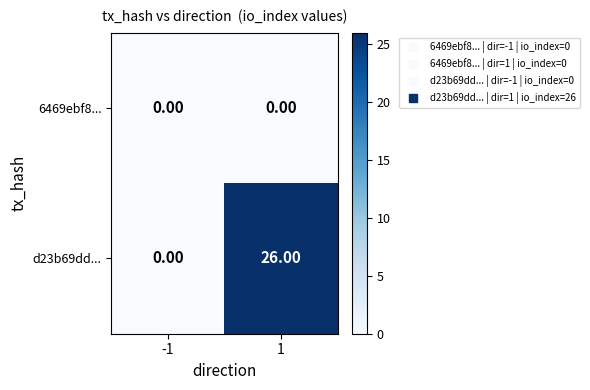

List the series in order of their overall mean, highest first.

d23b69dd..., 6469ebf8...